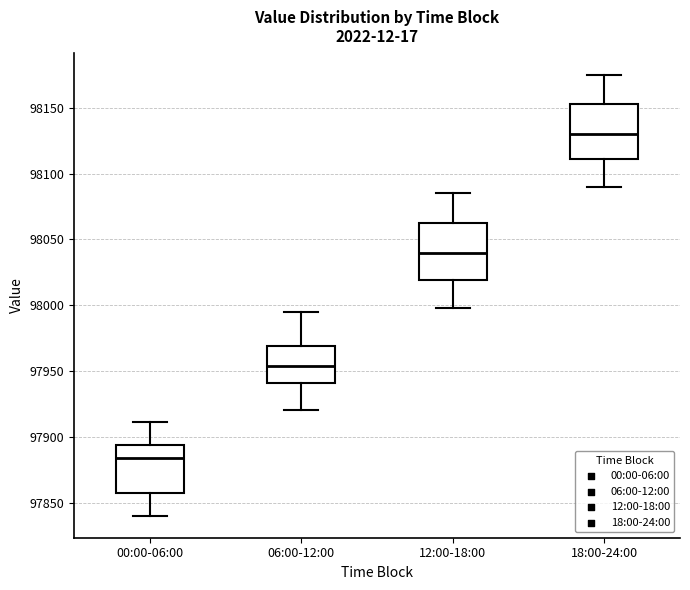

Where is the upper edge of the box for 06:00-12:00 on the y-axis? The values are not printed on the chart, so give them approximately, as read against the axis.

97970